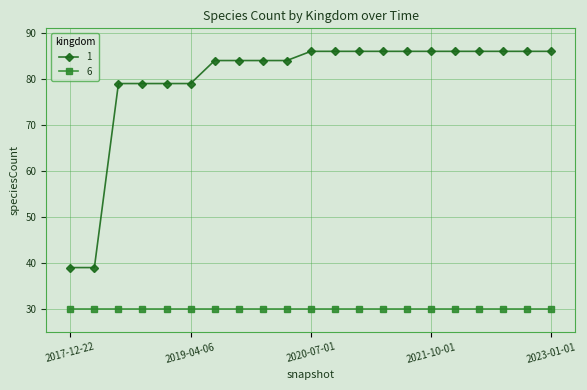

Rank the series by their average value, from lowest to highest.

6, 1